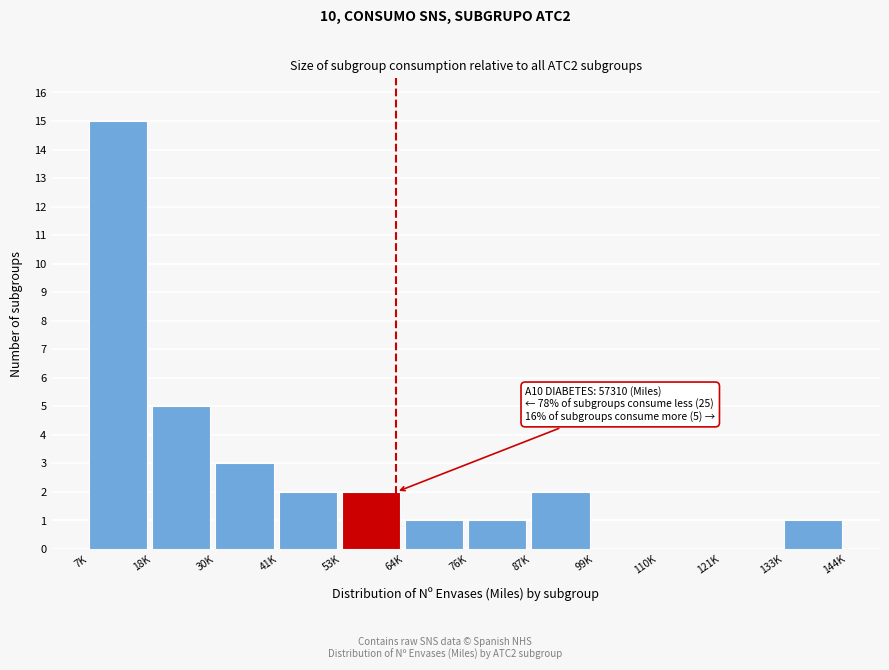

Reading left to right, extract all data points from this chart.

7K=15	18K=5	30K=3	41K=2	53K=2	64K=1	76K=1	87K=2	99K=0	110K=0	121K=0	133K=1